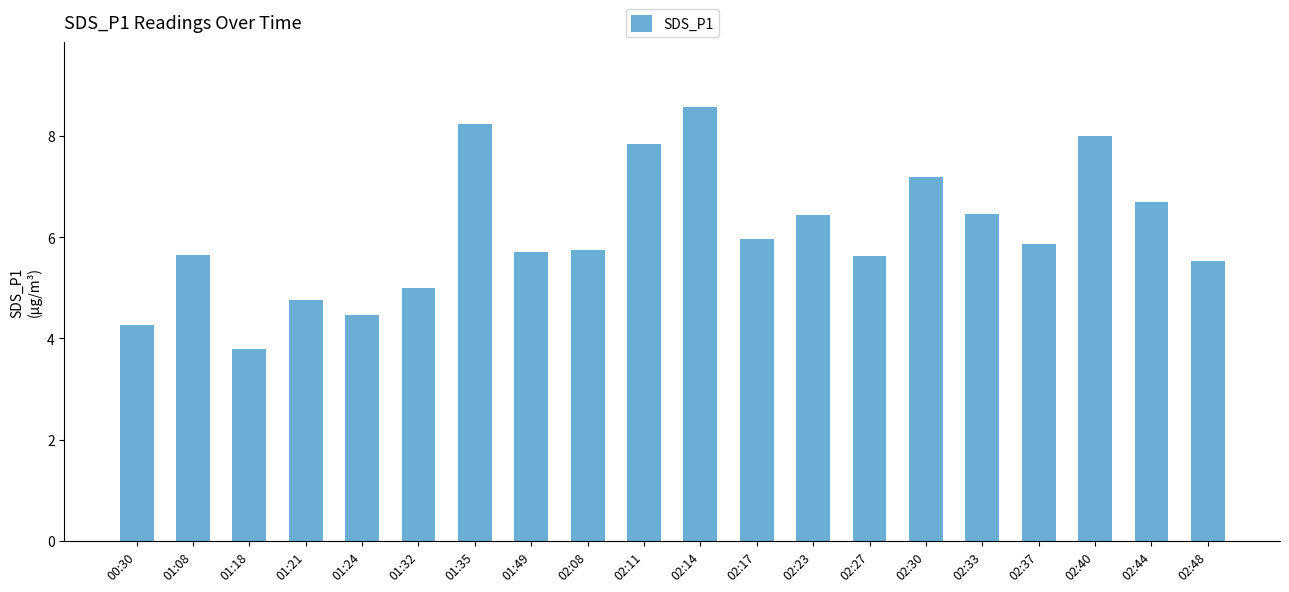

What is the difference between the values at 01:49 and 02:30?

1.5